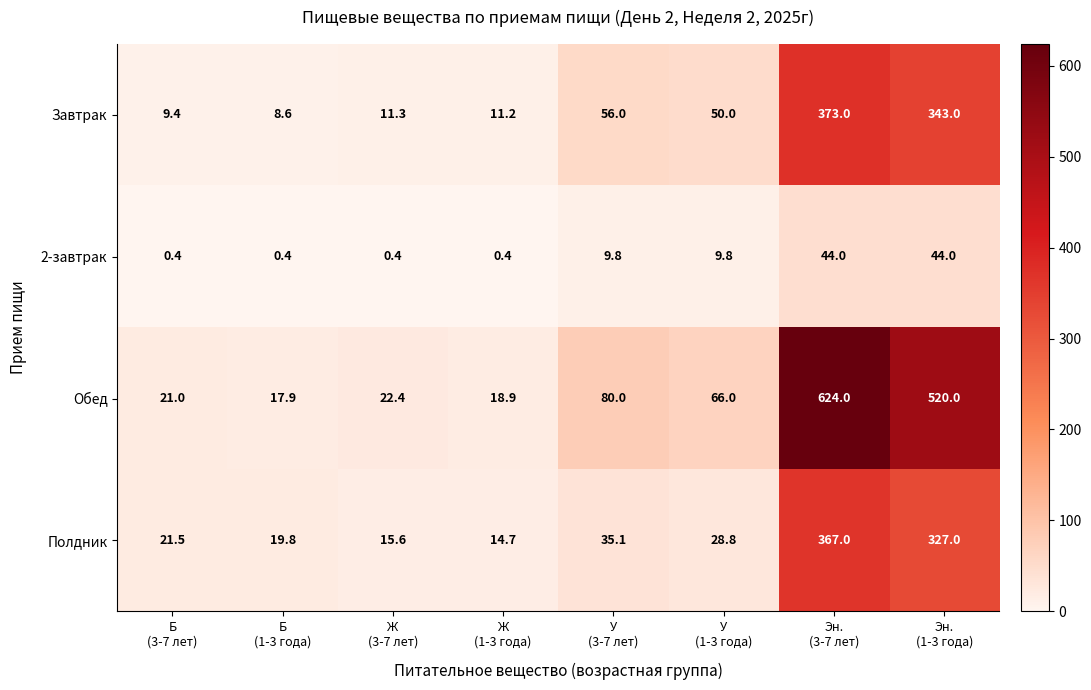

What is the sum of all Полдник values?

829.5